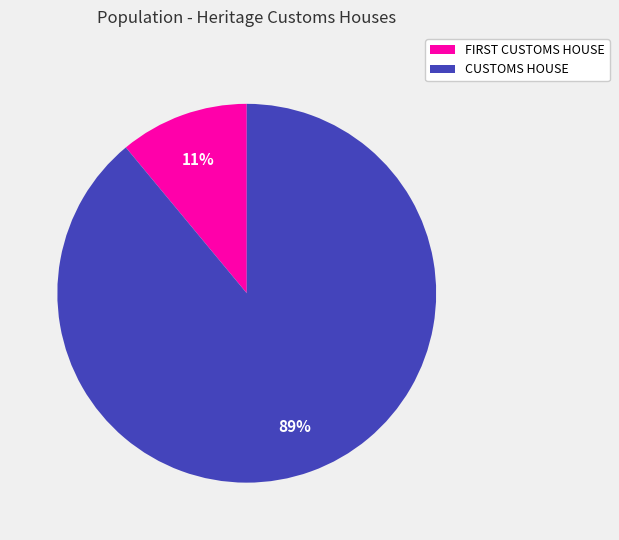

True or false: CUSTOMS HOUSE accounts for 89% of the total.

True